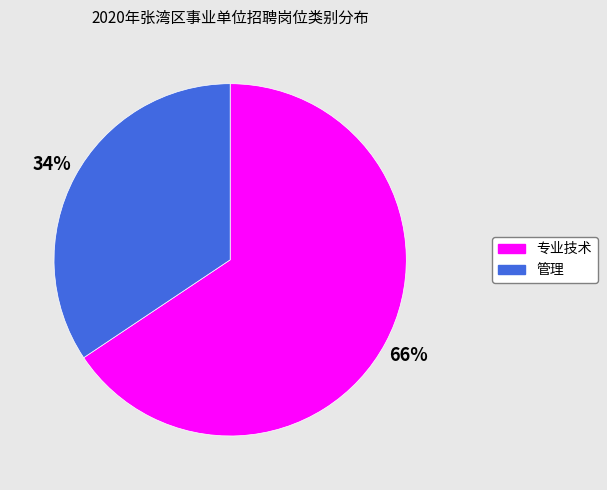

To the nearest percent, what is the average slice percentage?

50%